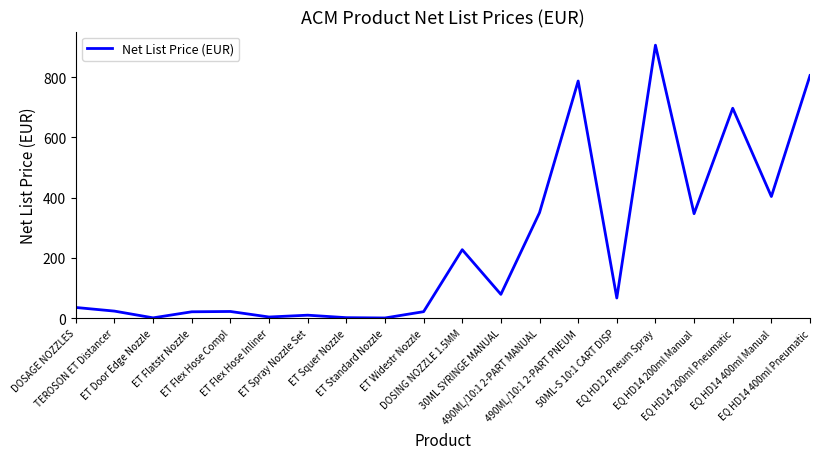

What is the difference between the maximum and minimum values?

905.6